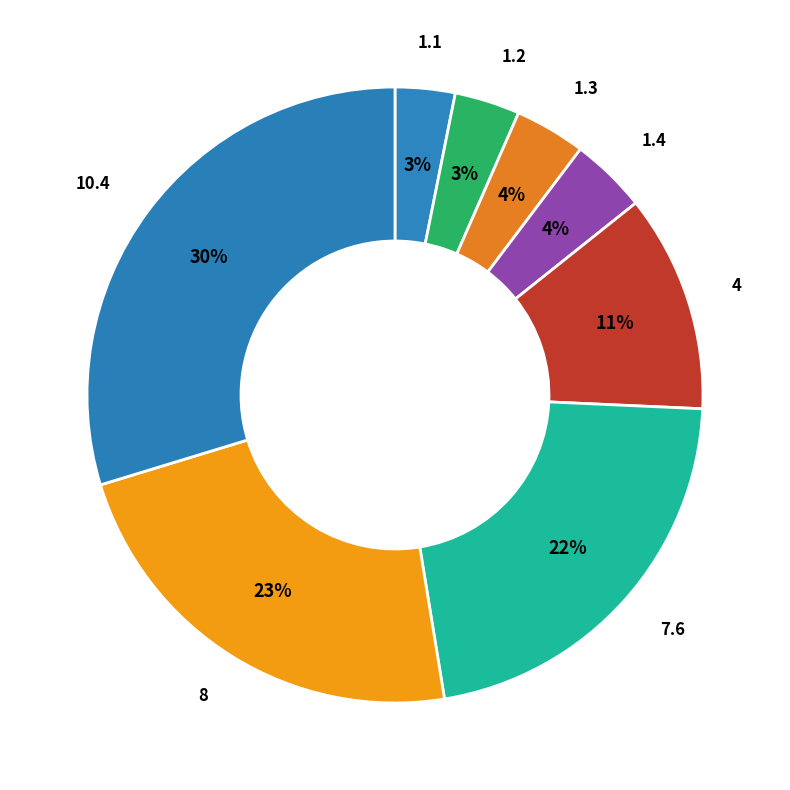

Which has a higher value, 1.2 or 7.6?

7.6